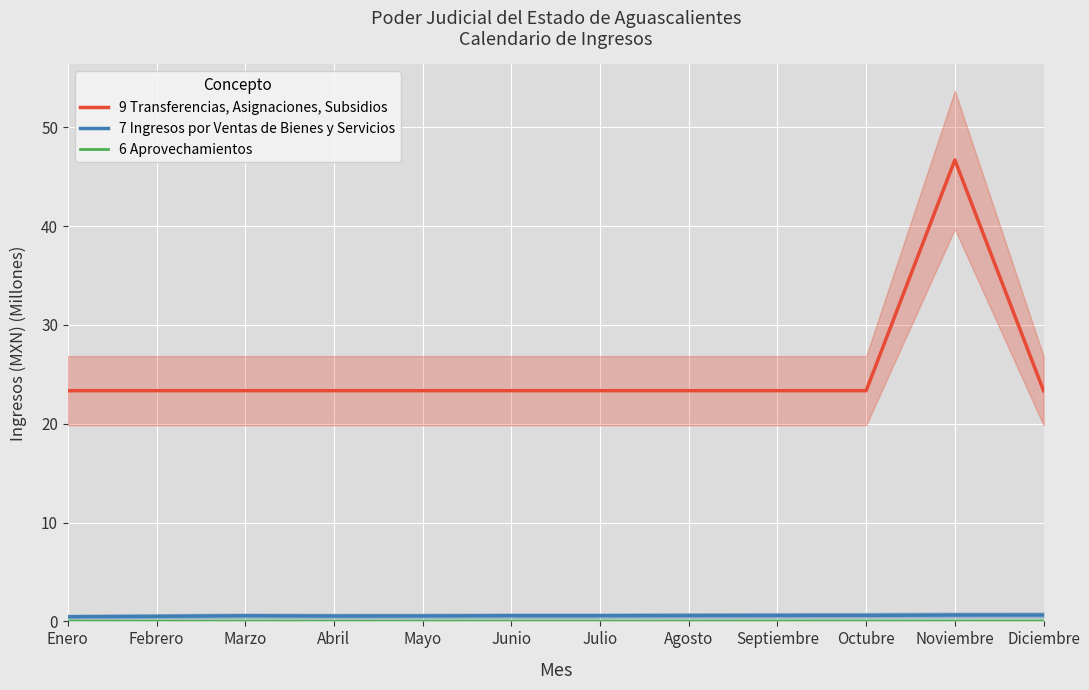

What is the difference between the highest and lowest values at Noviembre?

46.7